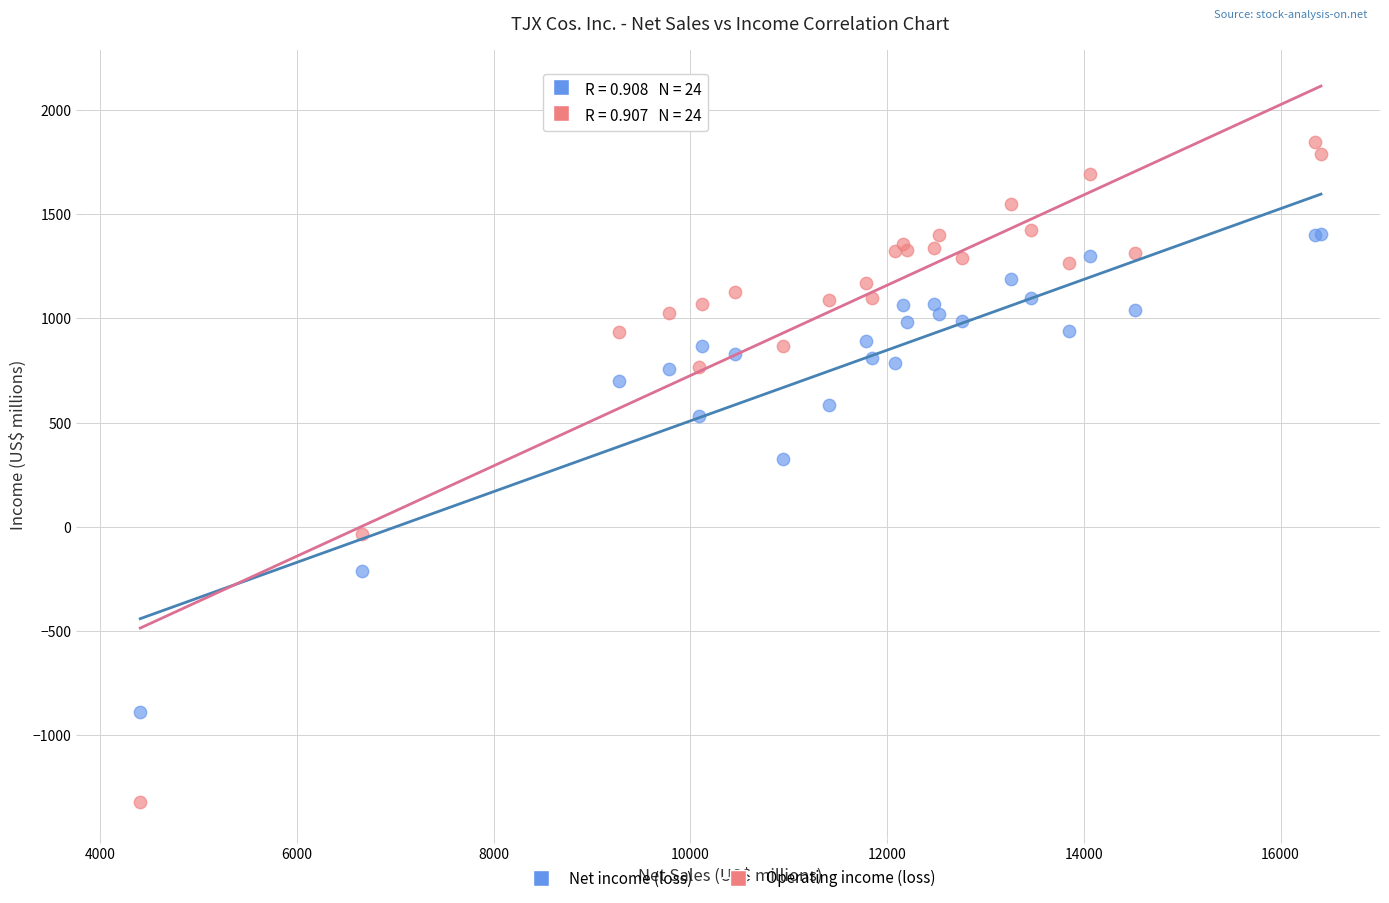

What are all the series names shown in the legend?

Net income (loss), Operating income (loss)